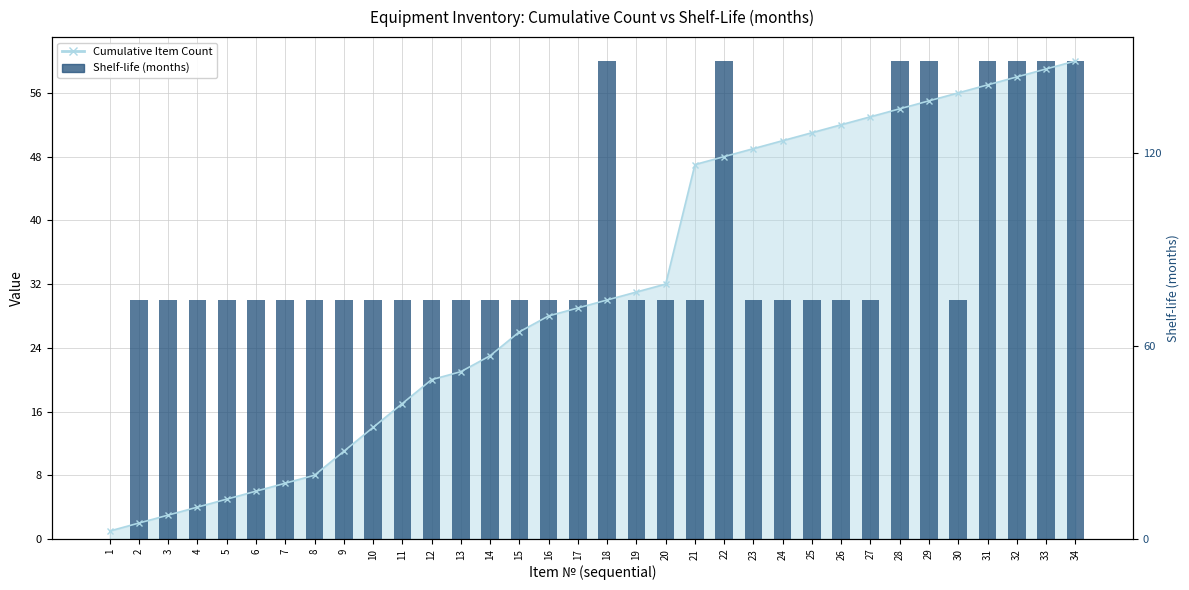

Rank the categories by value from highest to lowest.

18, 22, 28, 29, 31, 32, 33, 34, 2, 3, 4, 5, 6, 7, 8, 9, 10, 11, 12, 13, 14, 15, 16, 17, 19, 20, 21, 23, 24, 25, 26, 27, 30, 1